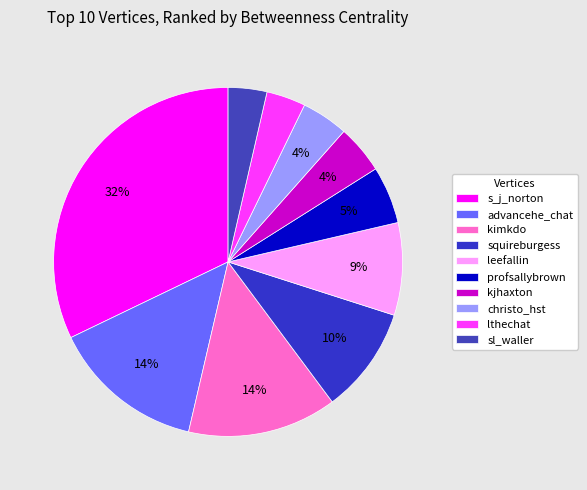

To the nearest percent, what portion does lthechat represent?

4%